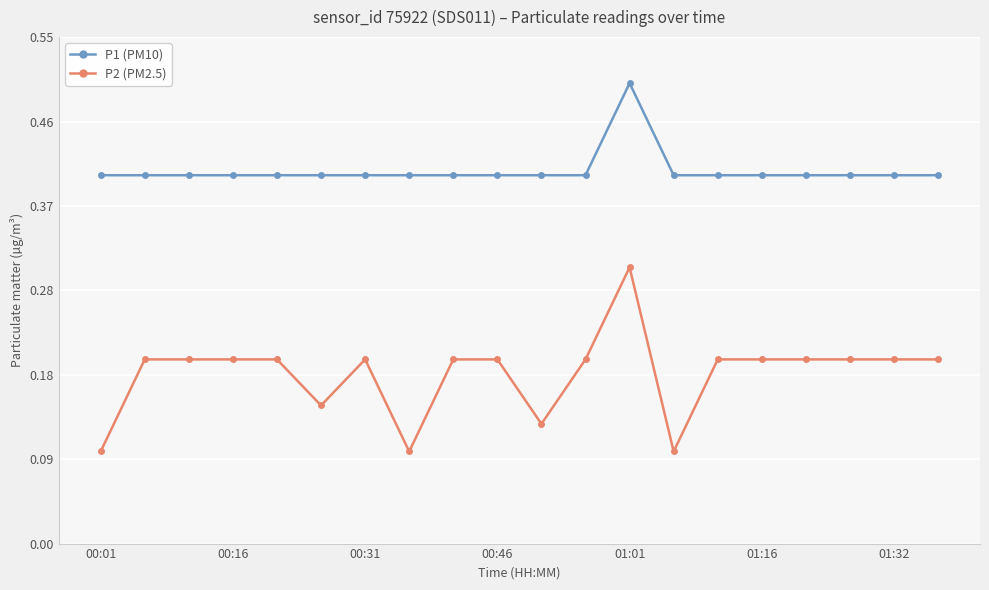

True or false: P1 (PM10) and P2 (PM2.5) cross at least once.

False